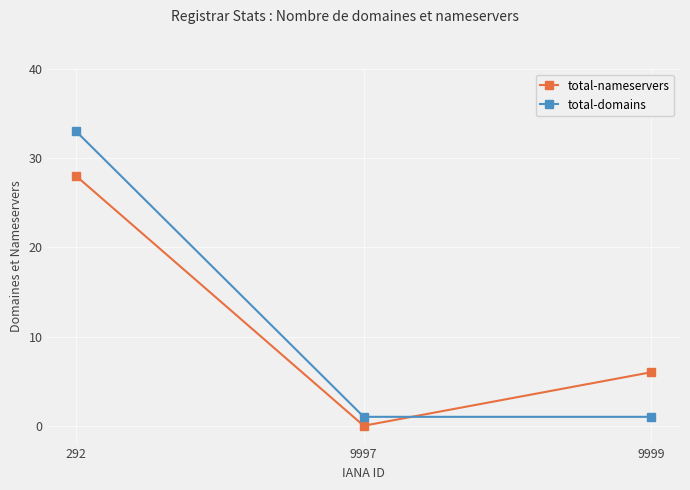

What is the greatest value displayed?

33